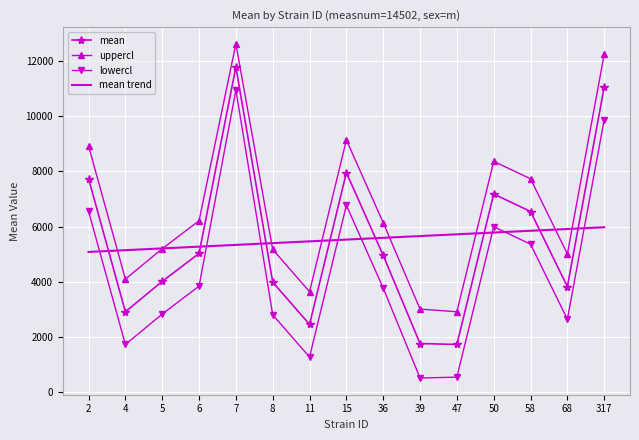

True or false: uppercl and mean trend cross at least once.

True